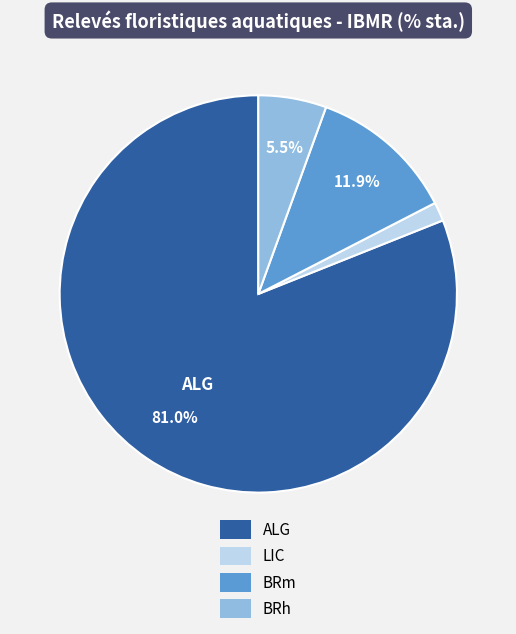

Is there a majority slice in this chart?

Yes